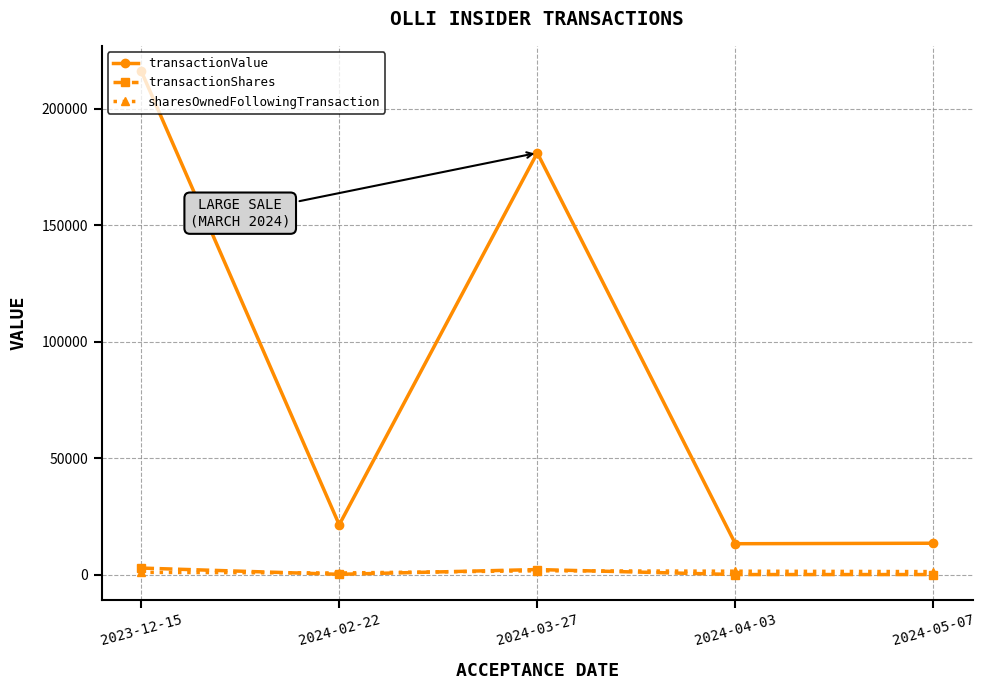

Is it true that transactionShares equals 170 at 2024-05-07?

True